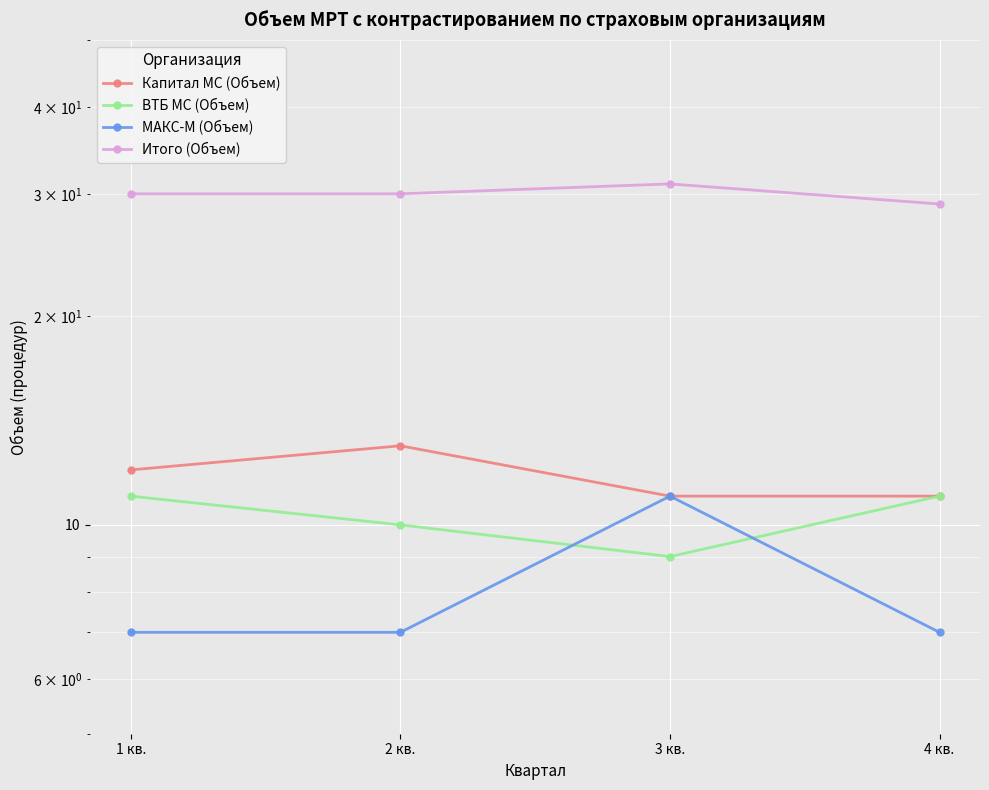

What is the approximate value of Капитал МС (Объем) at 3 кв.?

11